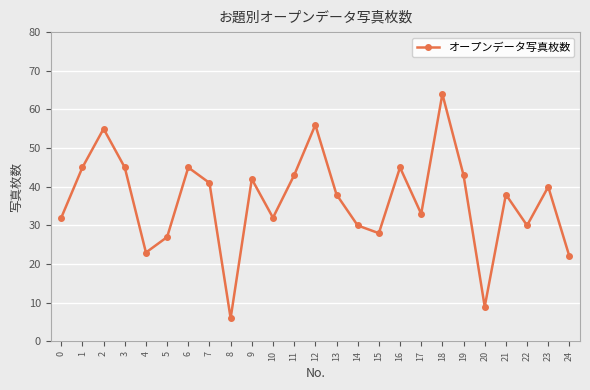

How many lines are shown in the chart?

1